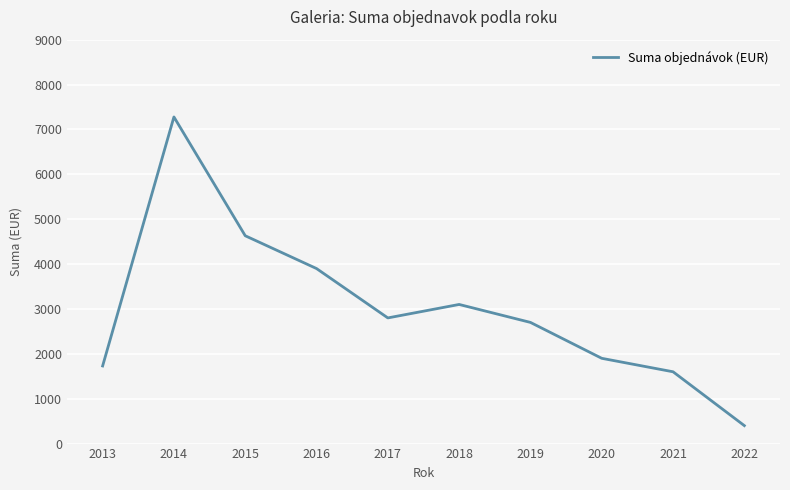

What is the difference between the values at 2016 and 2020?

2000.0